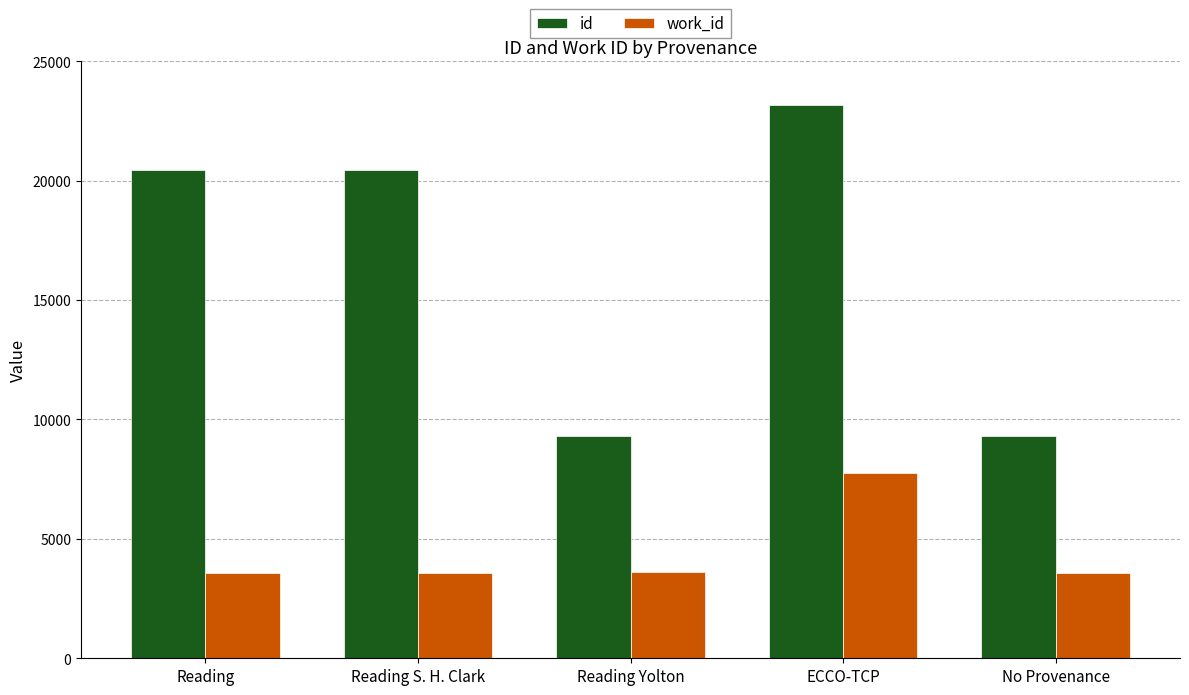

What is the difference between the highest and lowest values at Reading S. H. Clark?

16873